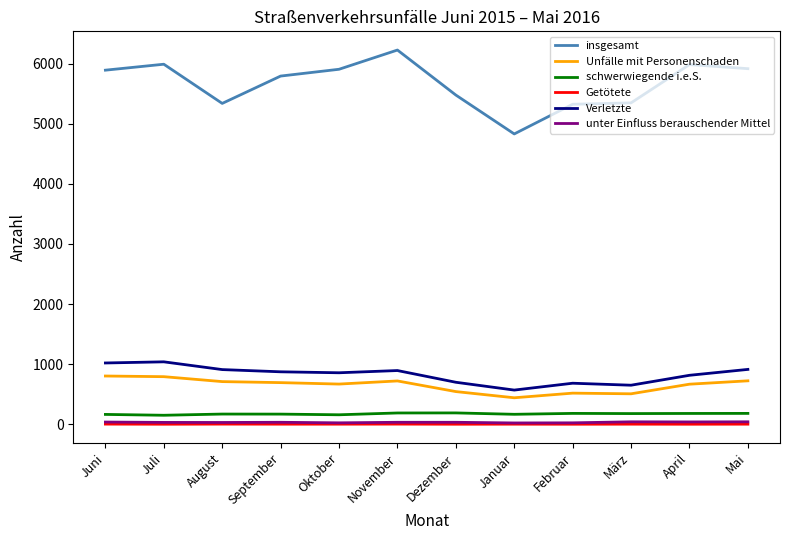

At how many categories does at least one series exceed 5242?

11